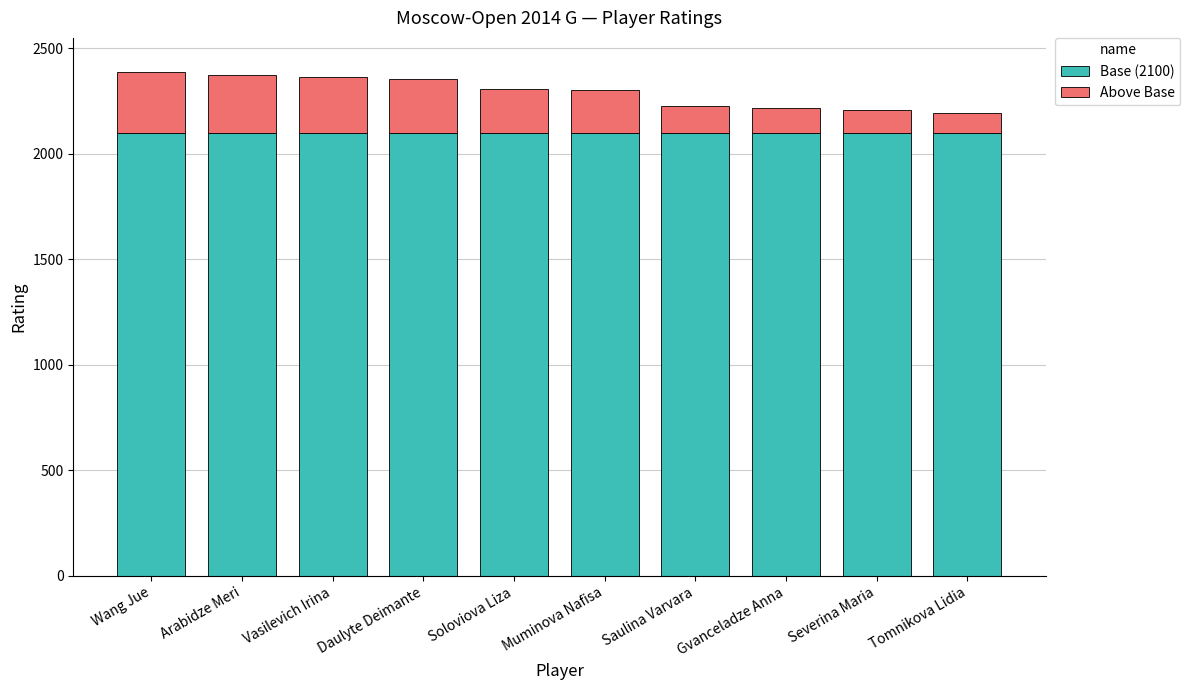

What is the total value across all series at Soloviova Liza?

2308